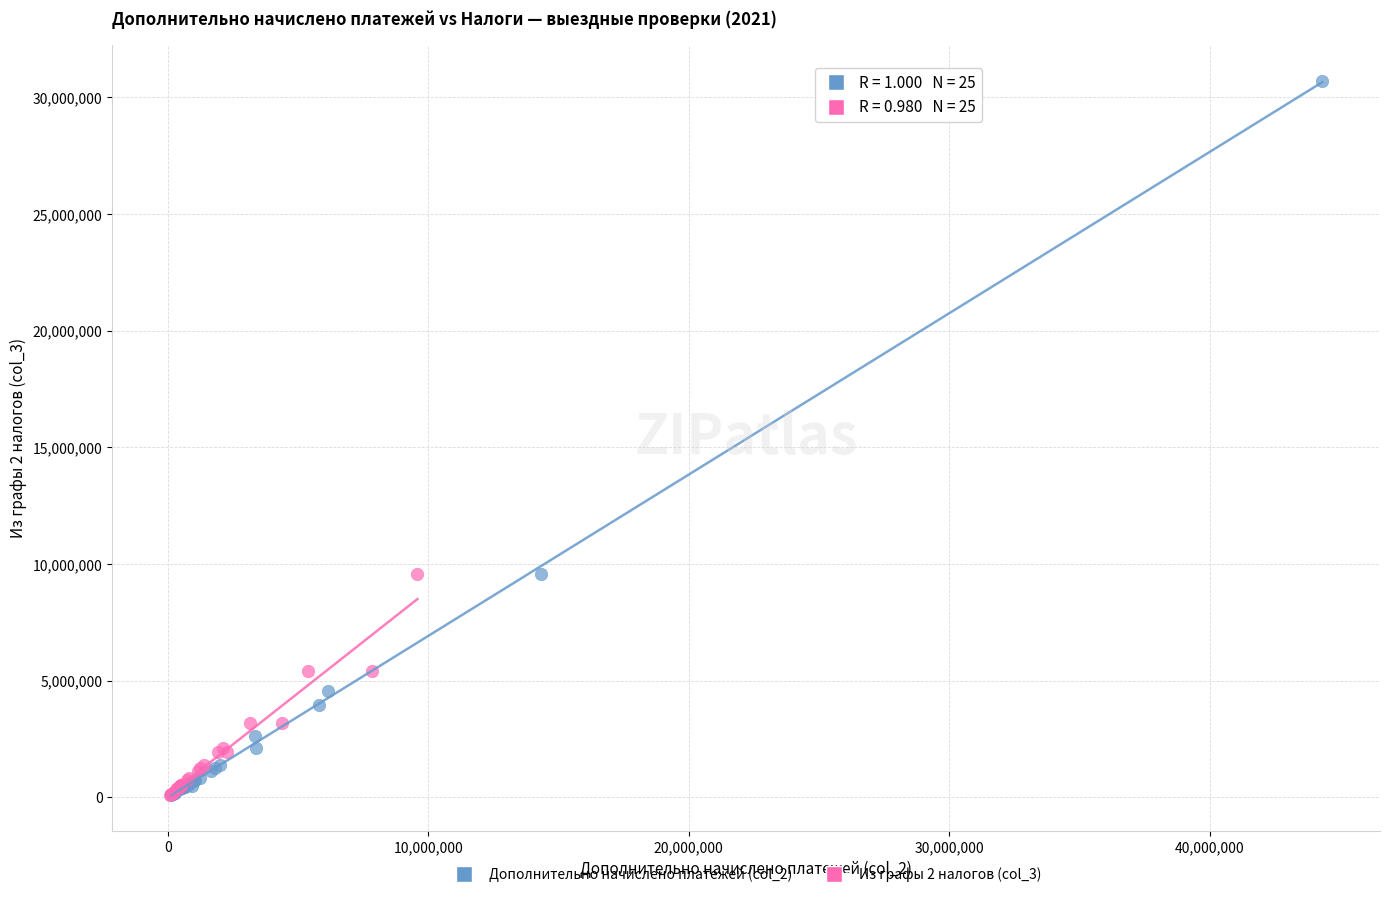

Which series has the largest Y range (max minus min)?

Дополнительно начислено платежей (col_2)